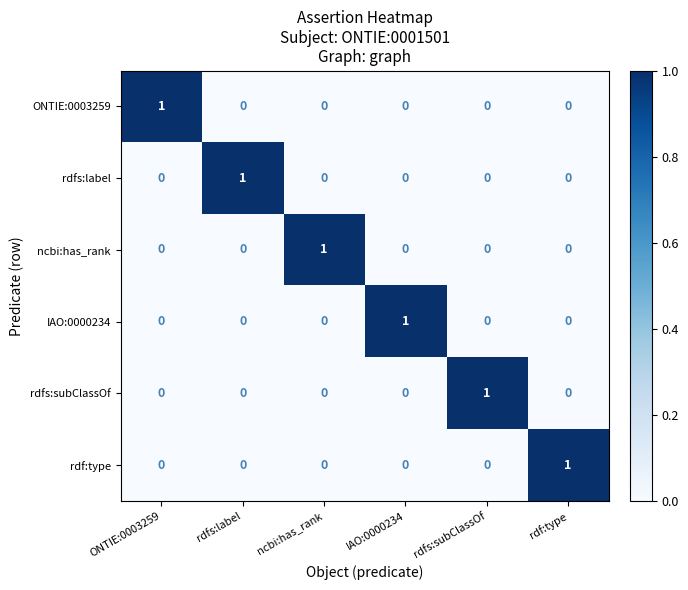

What is the total value across all series at IAO:0000234?

1